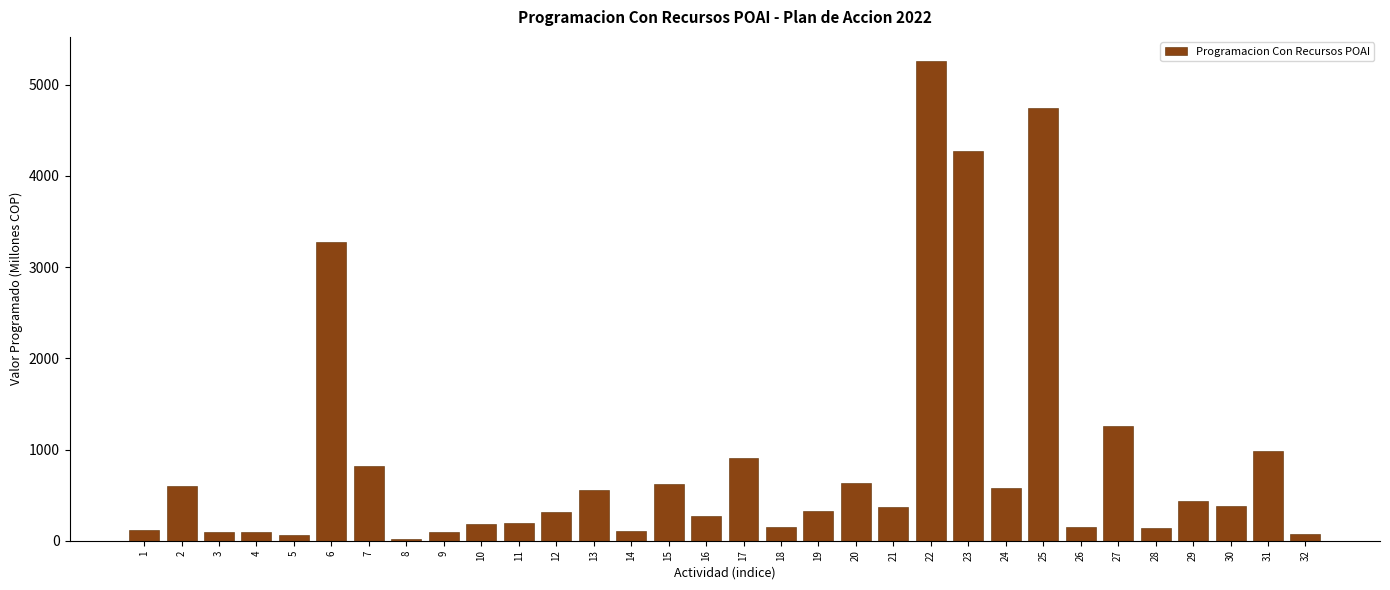

What is the difference between the maximum and second lowest values?

5202.3